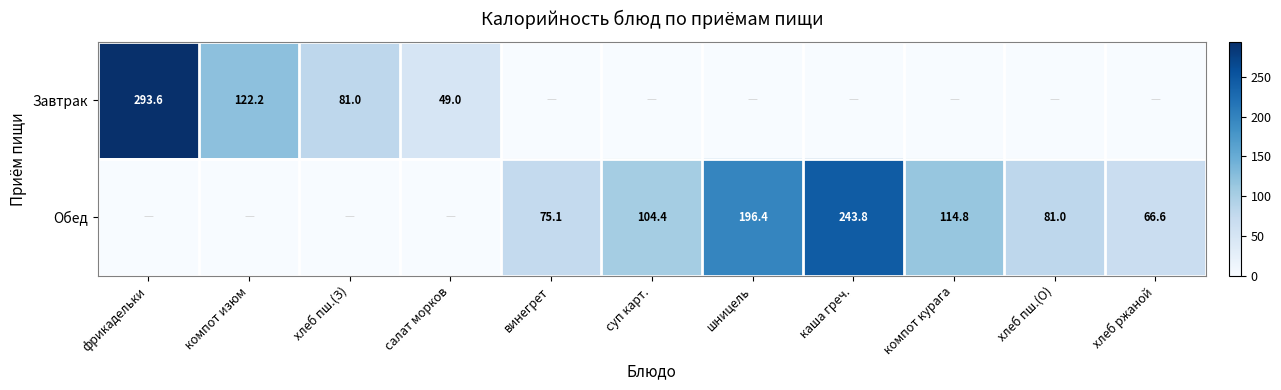

The value of Обед at шницель is 196.4. True or false?

True